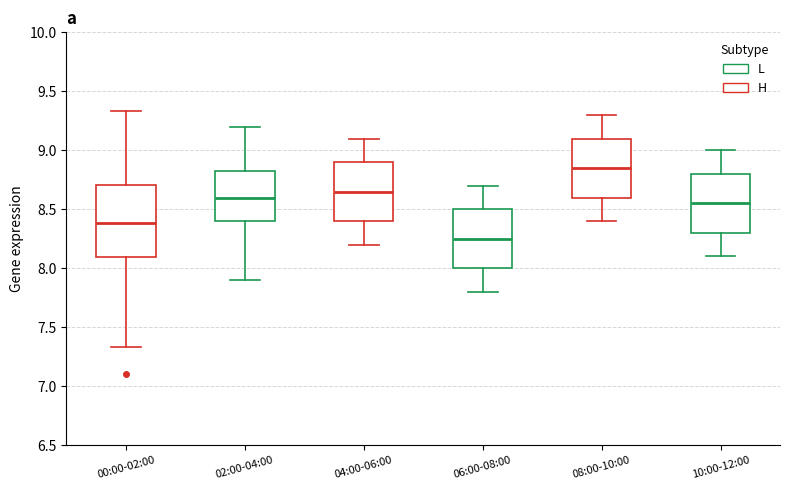

Which box is the tallest, from its lower edge to its upper edge?

00:00-02:00